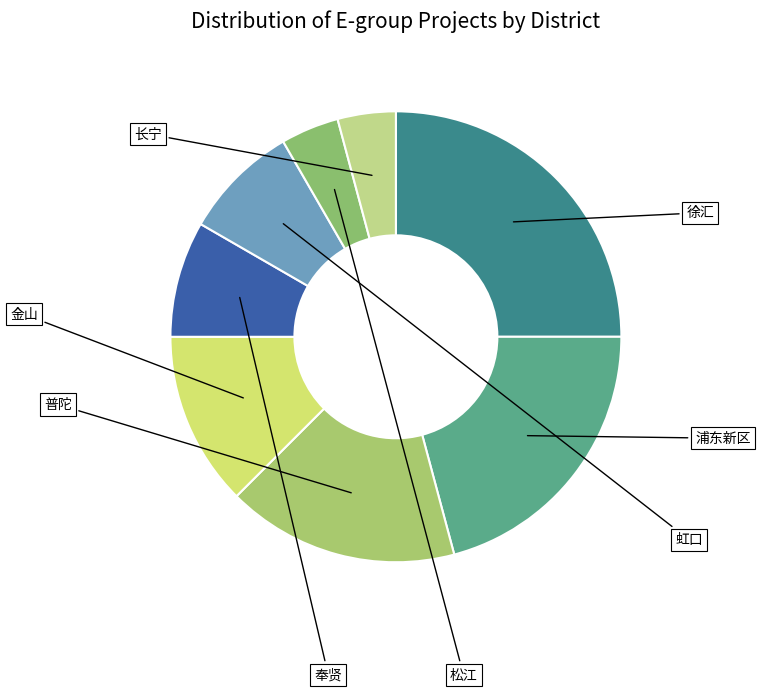

What percentage is NOT represented by 奉贤?

91.7%